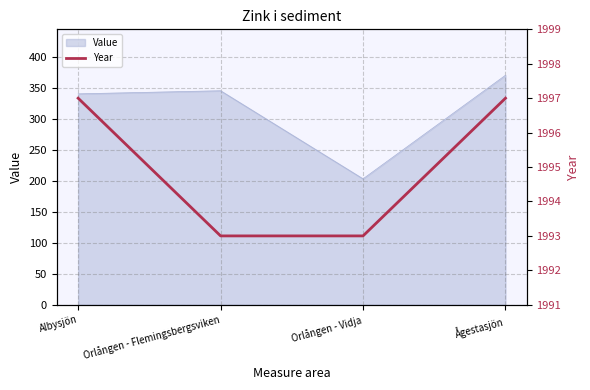

What value does the Value series have at Orlången - Flemingsbergsviken?

345